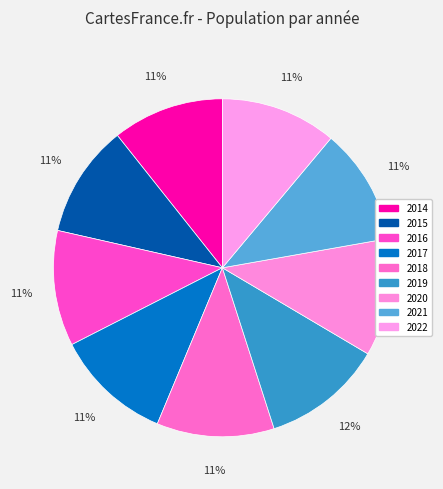

Does 2016 represent more than half of the total?

No